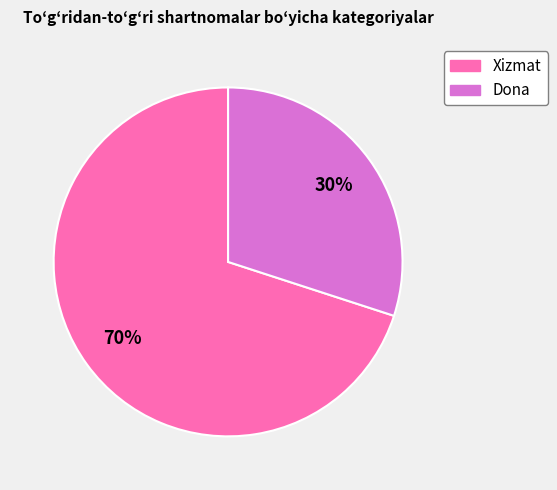

Is it true that Xizmat is 70% of the pie?

True